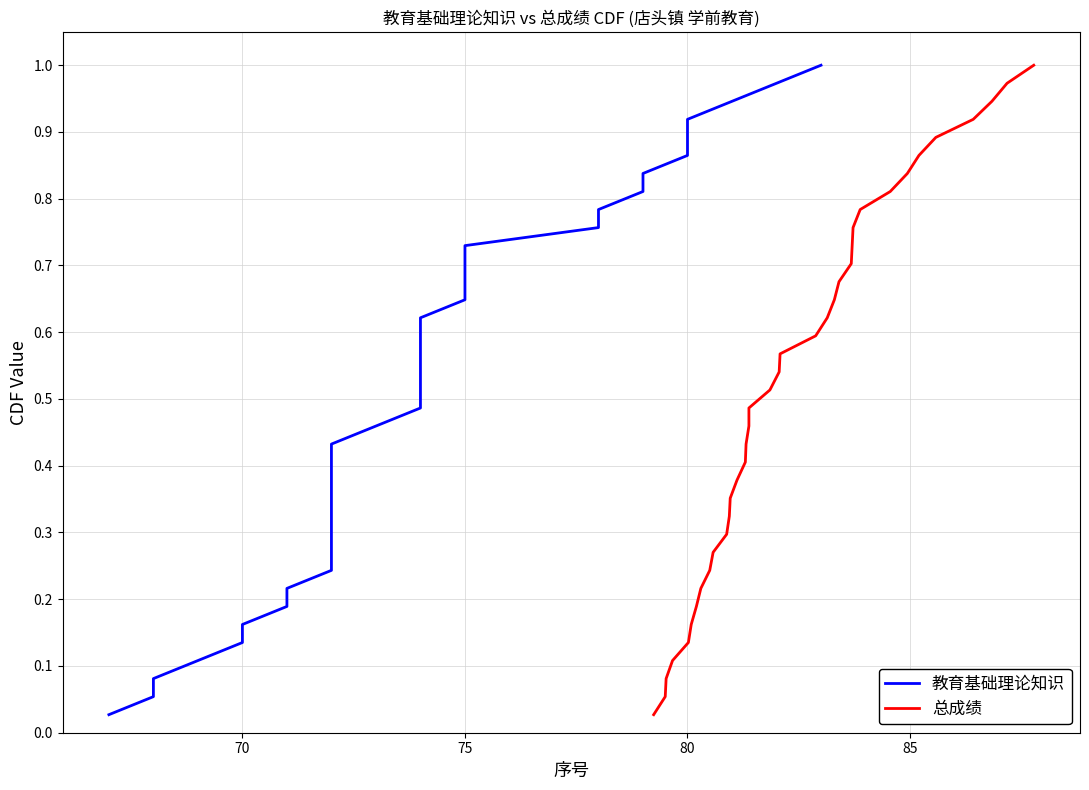

True or false: 总成绩 has more than 2 points higher than both neighbors.

False